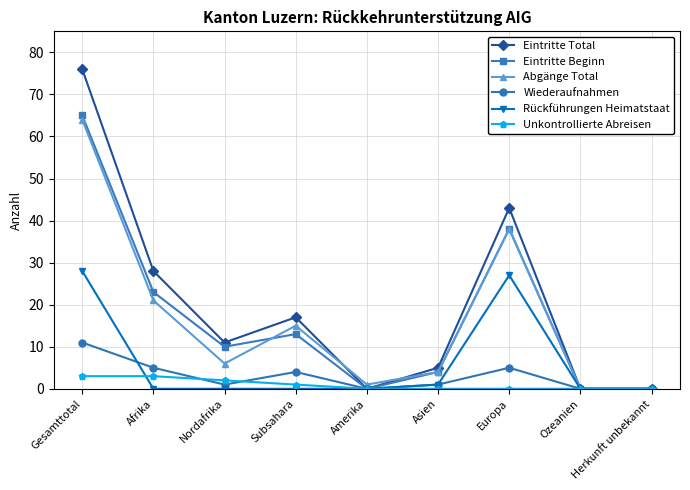

What is the label of the 5th point from the right?

Amerika